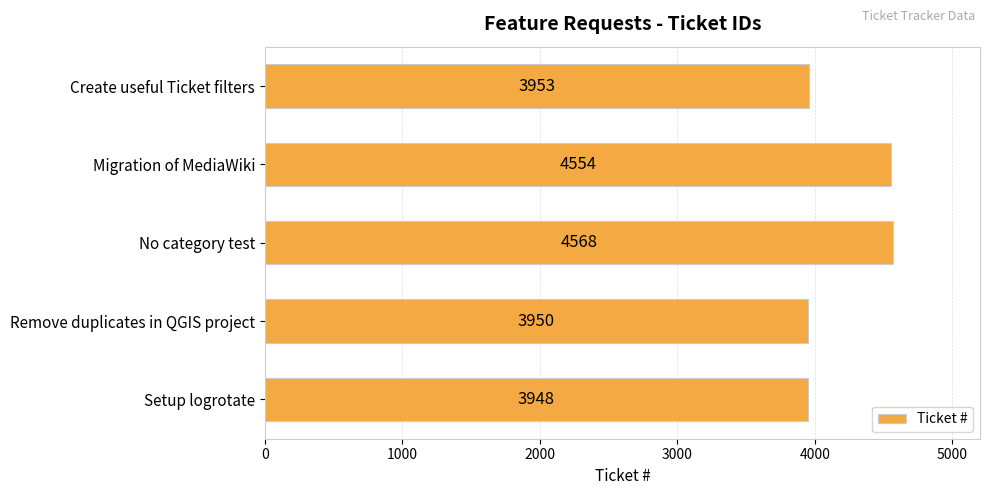

Reading bottom to top, list all the values displayed in this chart.

3948	3950	4568	4554	3953